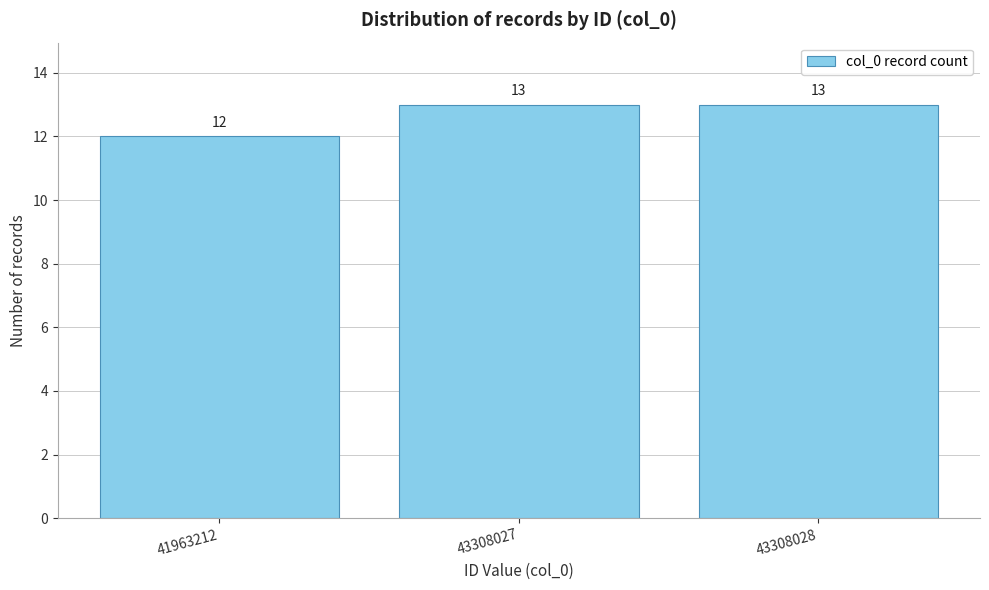

Reading left to right, transcribe all the data shown in this chart.

12	13	13